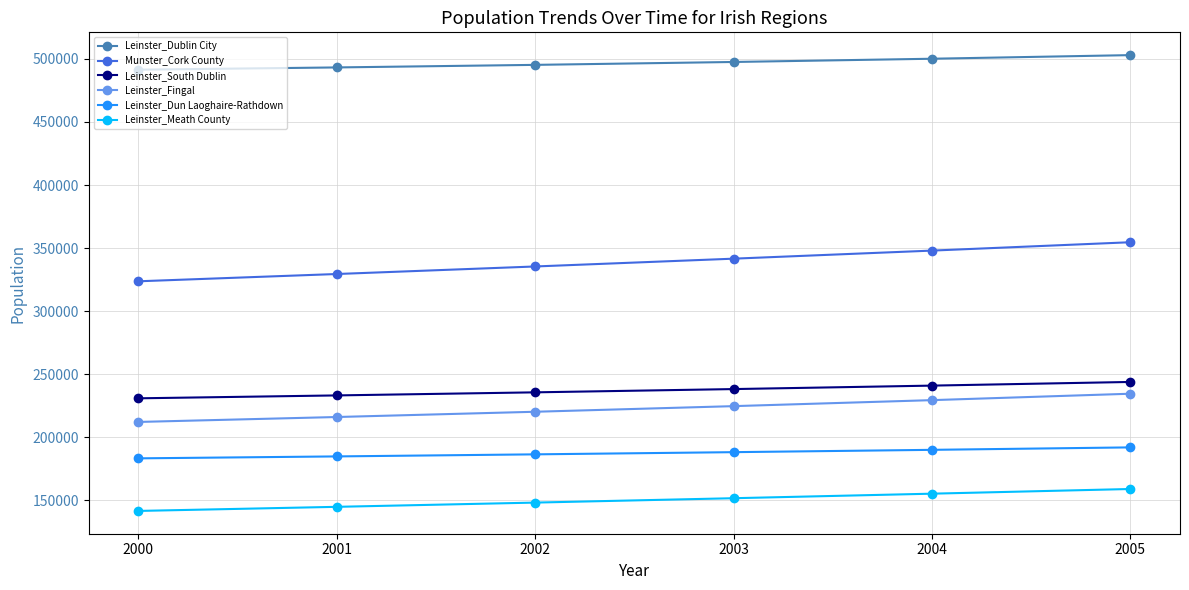

What is the maximum value shown in the chart?

503028.3